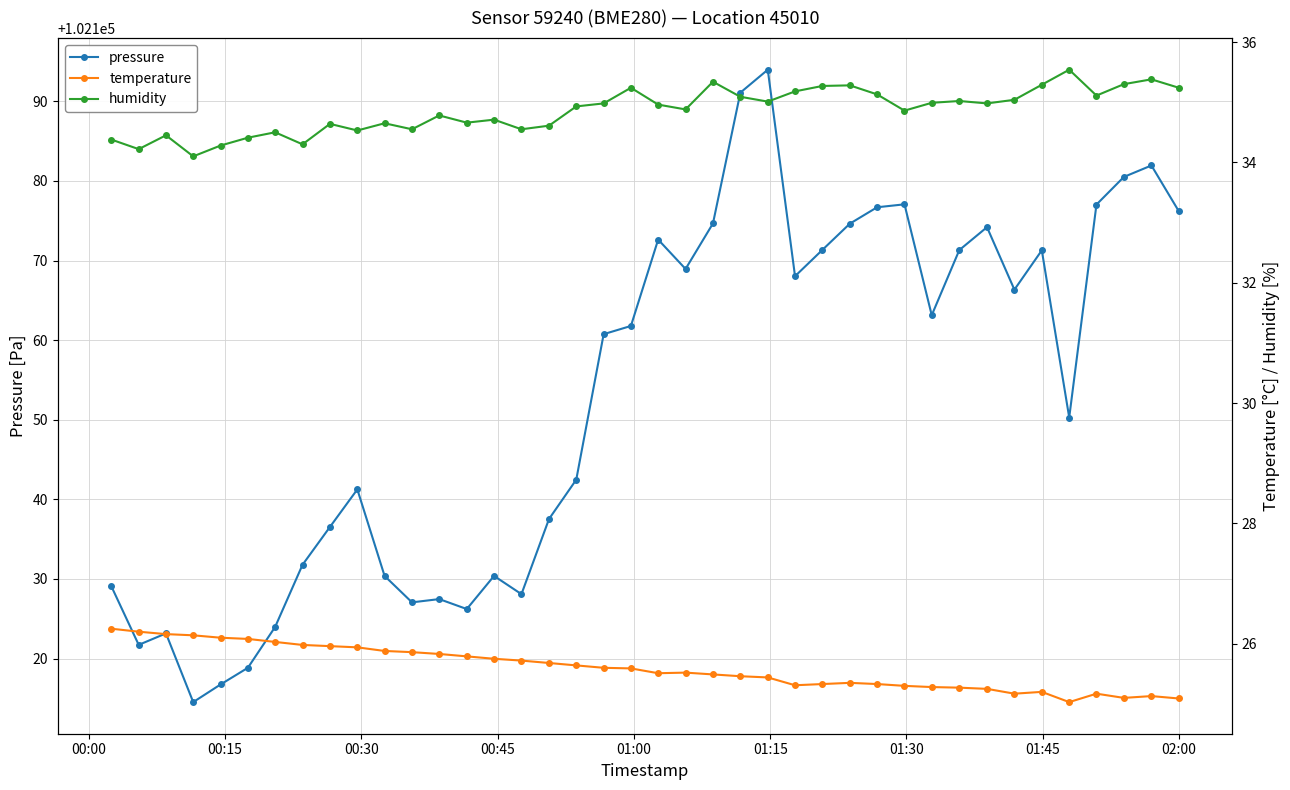

True or false: pressure has more than 0 points higher than both neighbors.

True